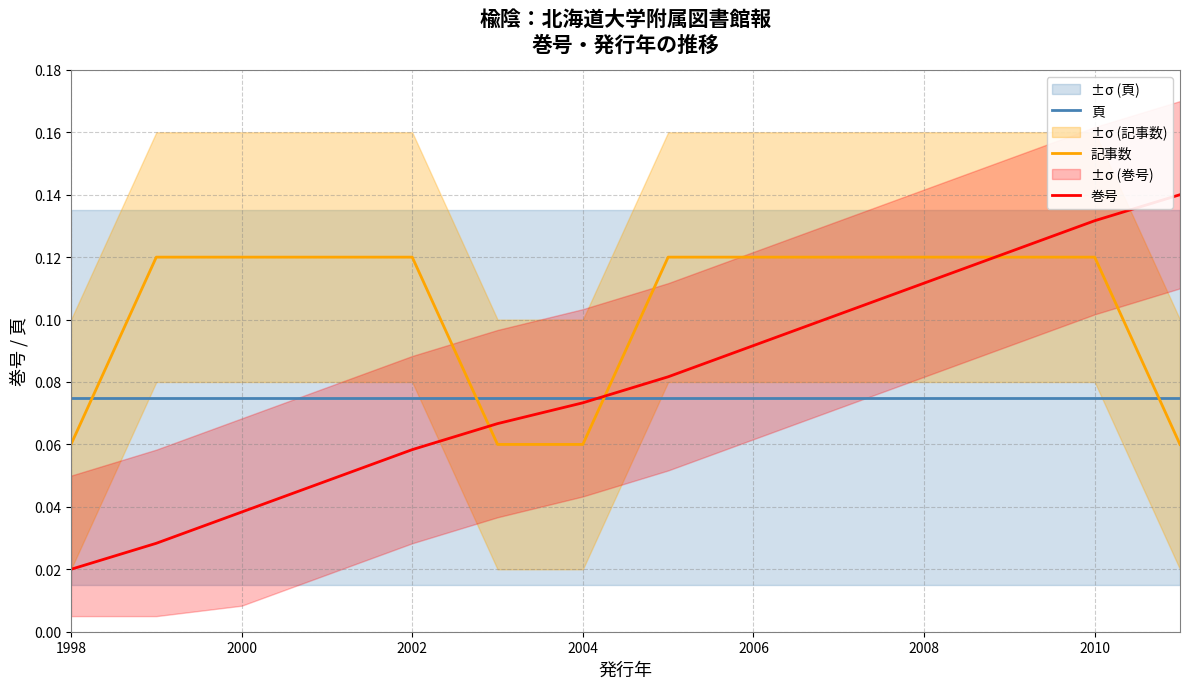

Count the 記事数 values in the range 0 to 1.

14